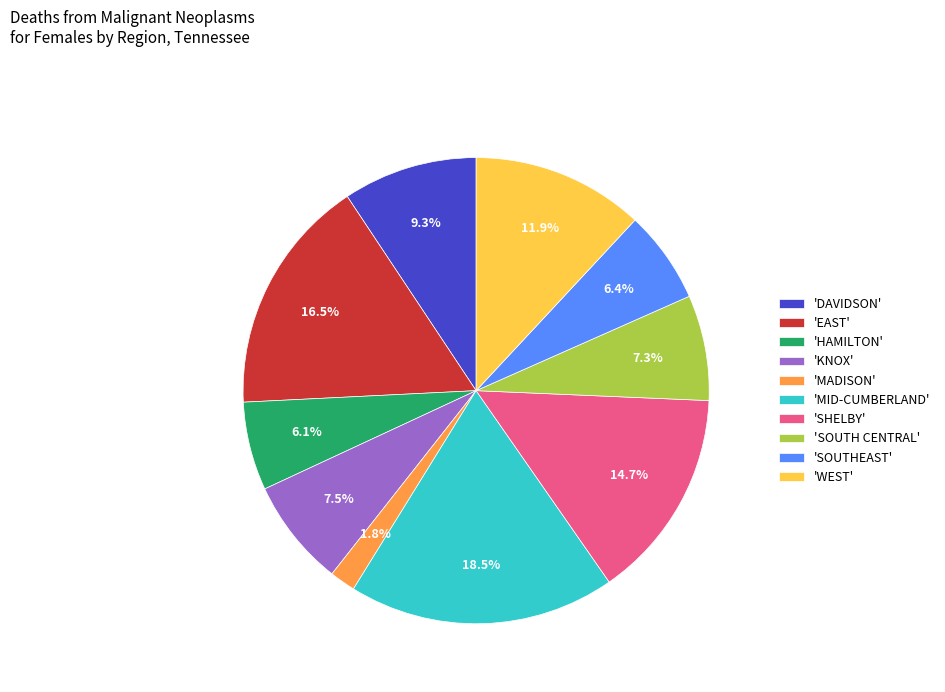

How many segments does this pie chart have?

10